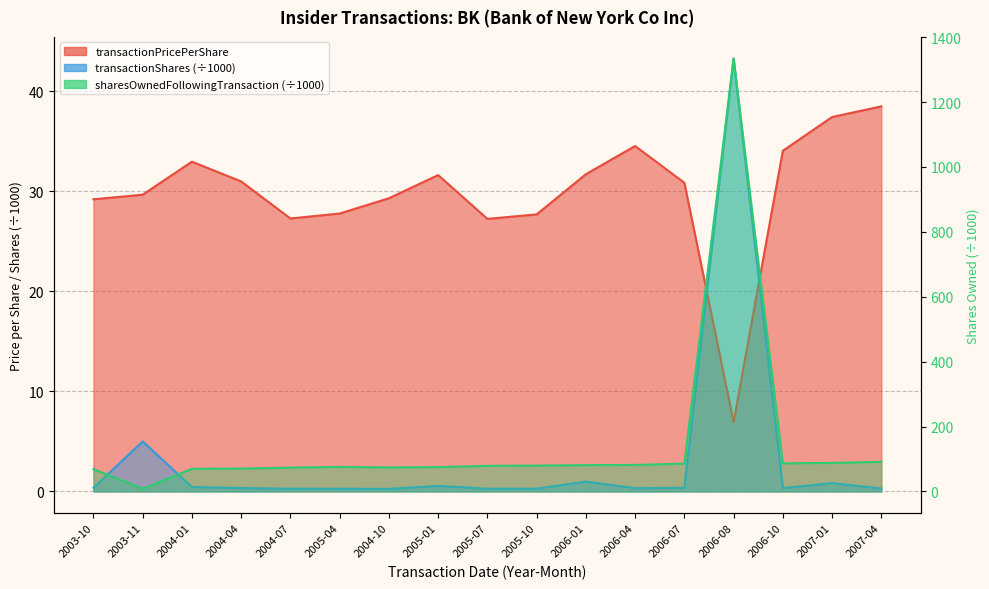

Is the value of sharesOwnedFollowingTransaction at 2006-07 greater than the value of transactionShares at 2003-11?

Yes